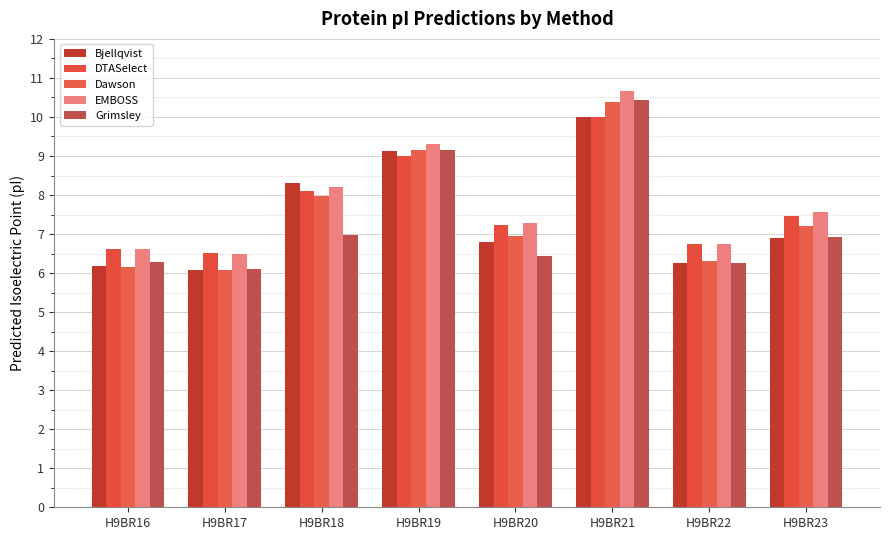

At which label does EMBOSS reach its minimum?

H9BR17